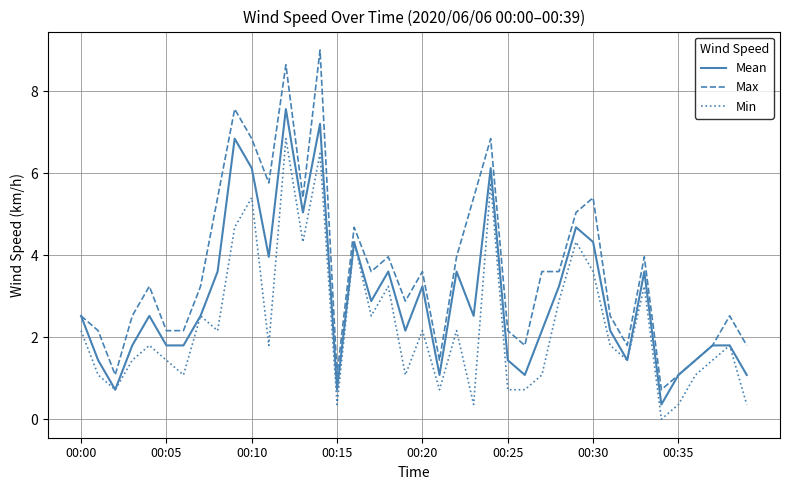

True or false: Min and Max cross at least once.

False